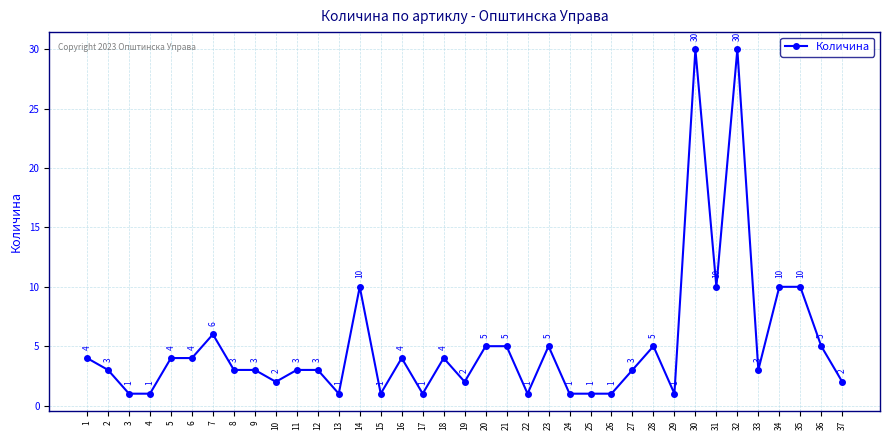

What is the difference between the values at 30 and 15?

29